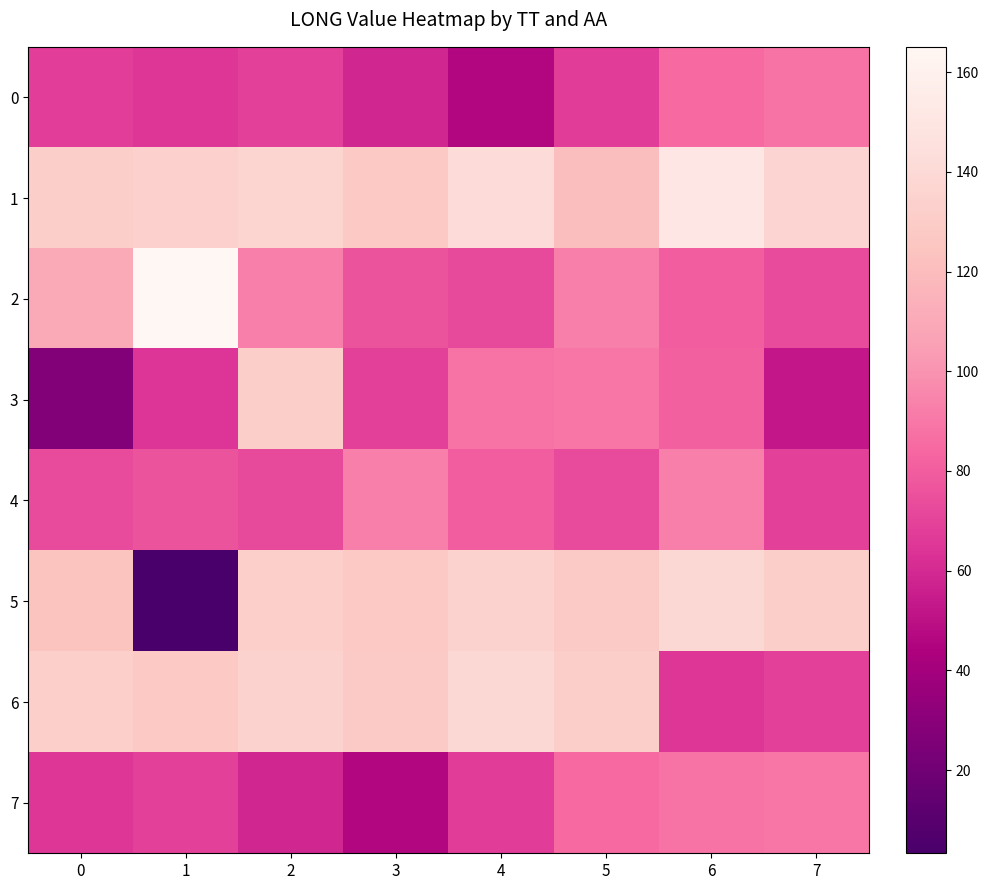

Which series has the largest range (max minus min)?

row_5